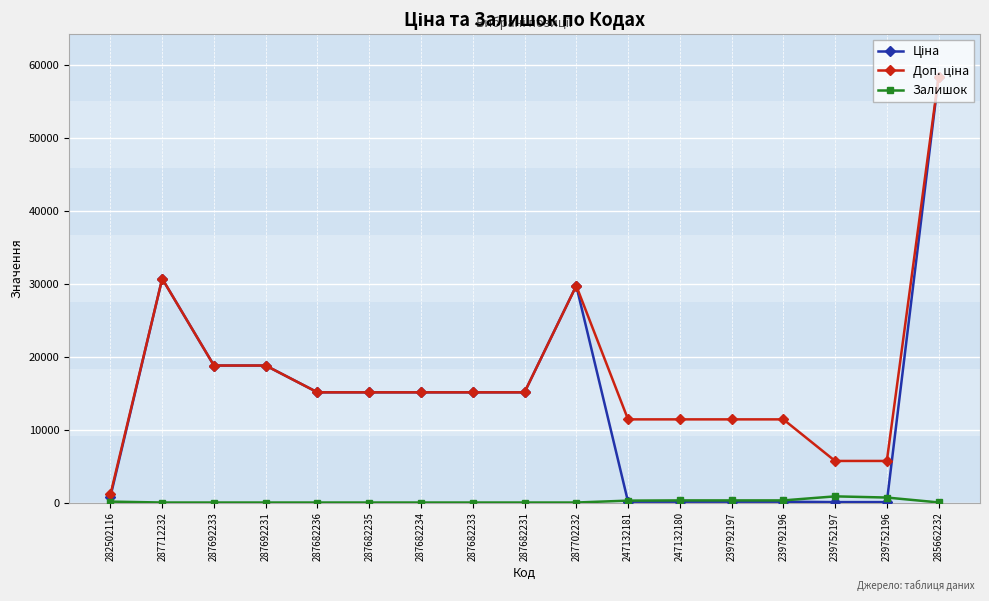

What is the total value across all series at 287682236?

30240.0